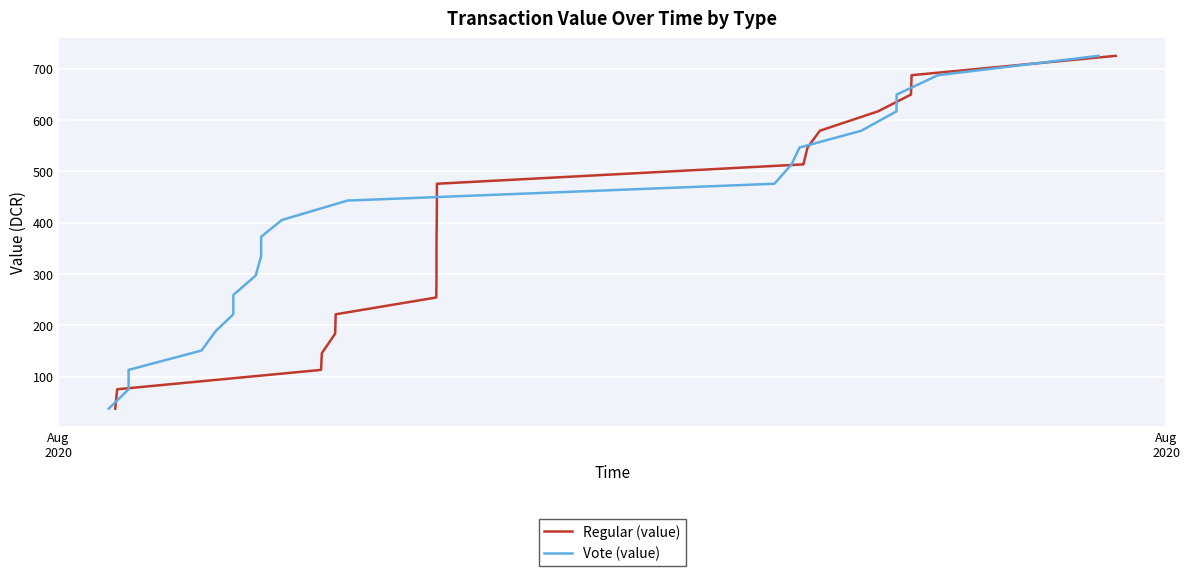

What is the maximum value shown in the chart?

725.1